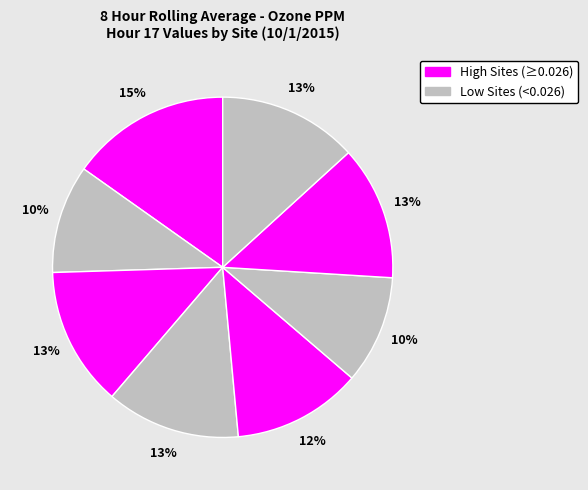

Does any single category account for the majority?

No